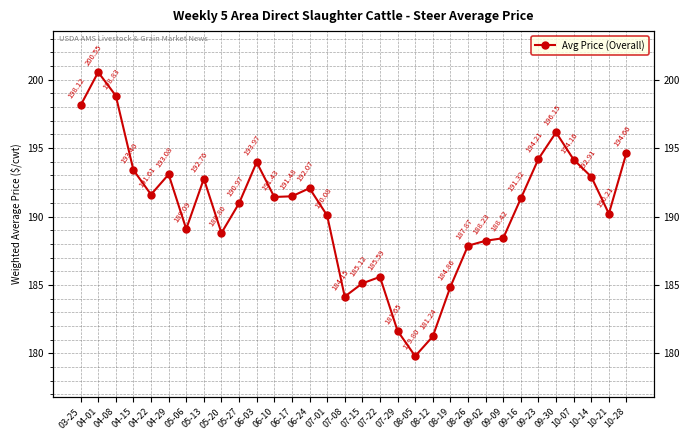

What is the label of the 30th point from the right?

04-08